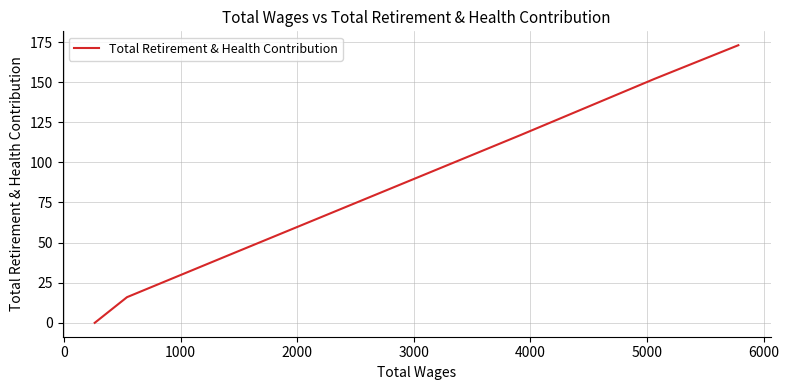

Is it true that the value at 0 is 250?

False